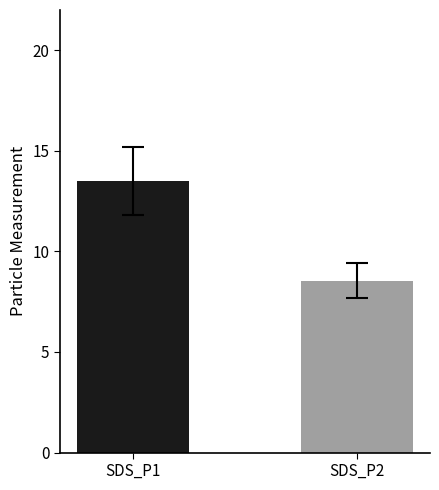

What is the smallest value displayed?

8.5